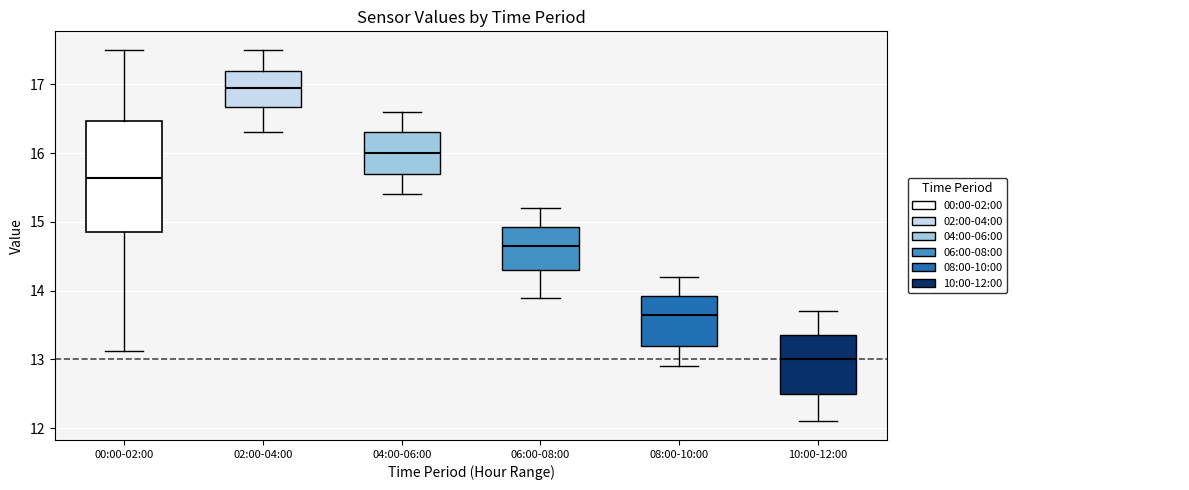

Comparing the boxes themselves (not the whiskers), which one is the tallest?

00:00-02:00